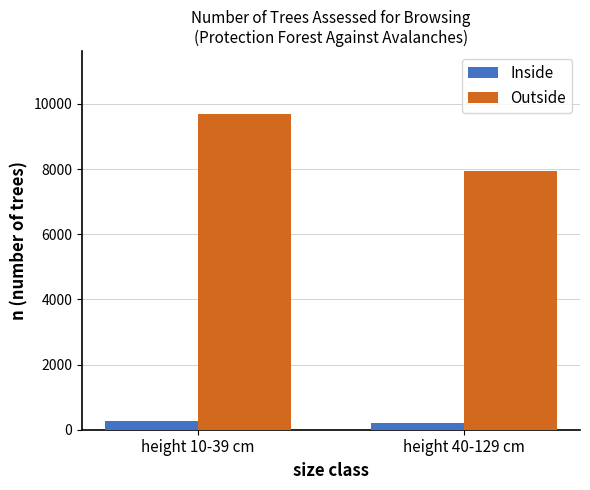

List the series in order of their overall mean, lowest first.

Inside, Outside